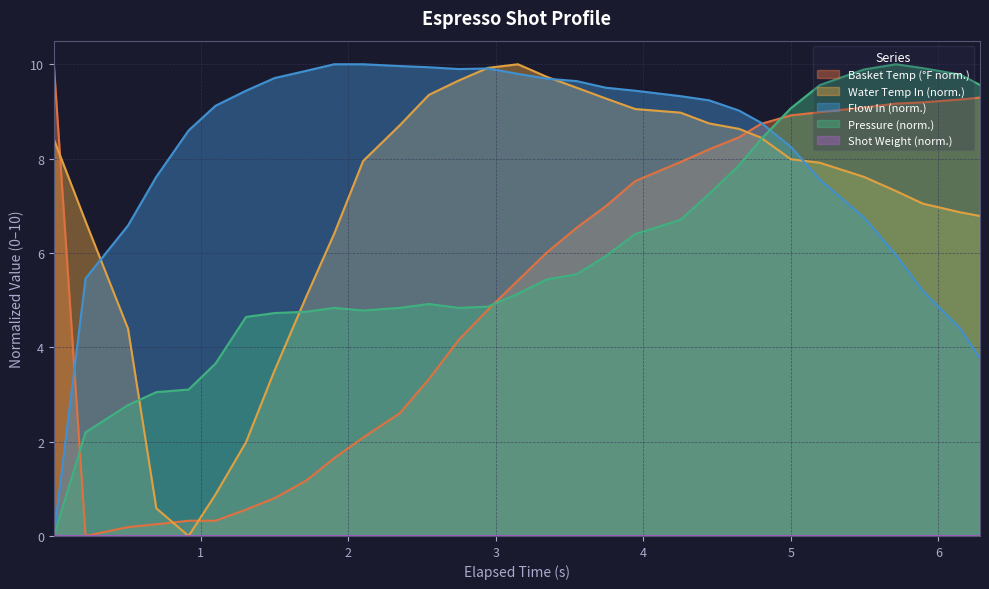

What is the maximum value for water_temperature_basket?

10.0